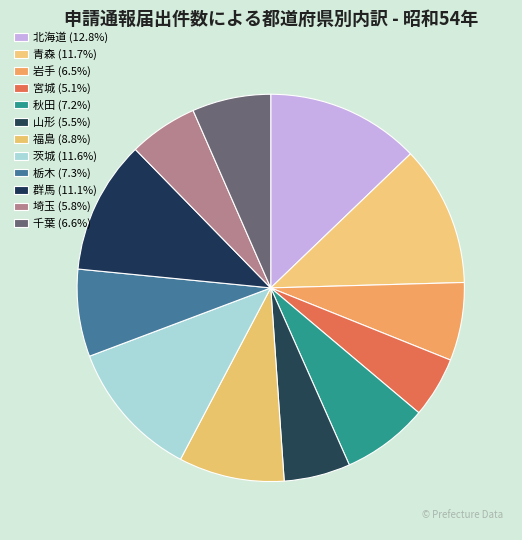

Which has a higher value, 北海道 or 千葉?

北海道